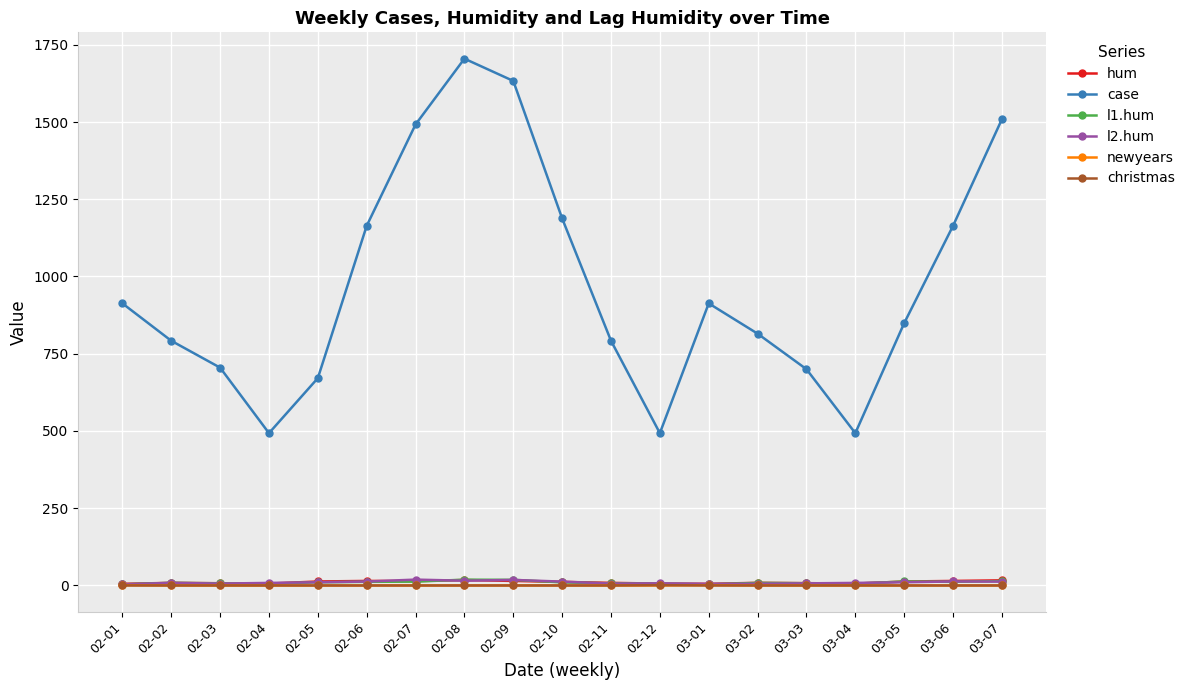

Between 02-01 and 02-06, which series saw the biggest shift?

case